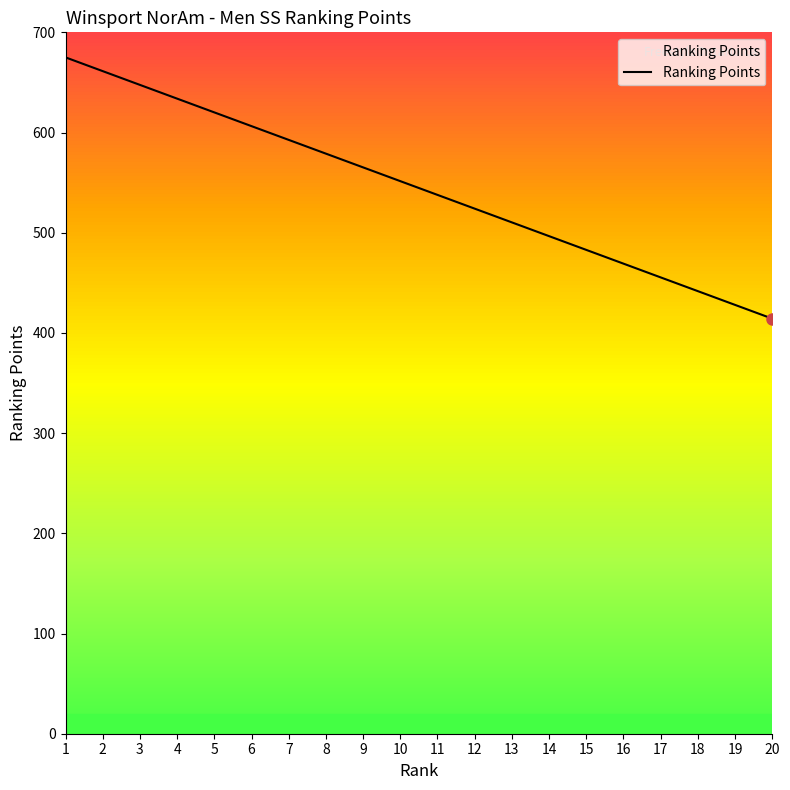

Is this an area chart (filled region under the line)?

No